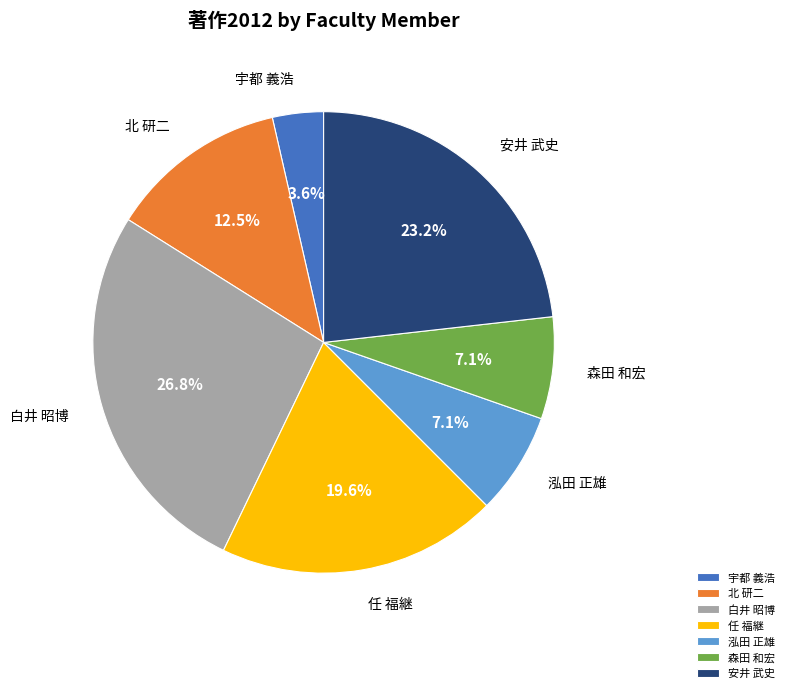

Count the number of slices in the pie.

7